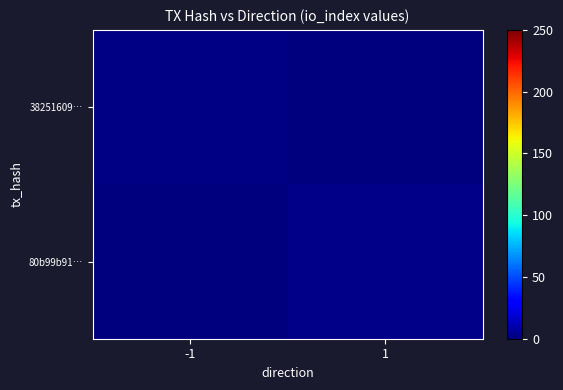

What is the difference between the highest and lowest values at -1?

1